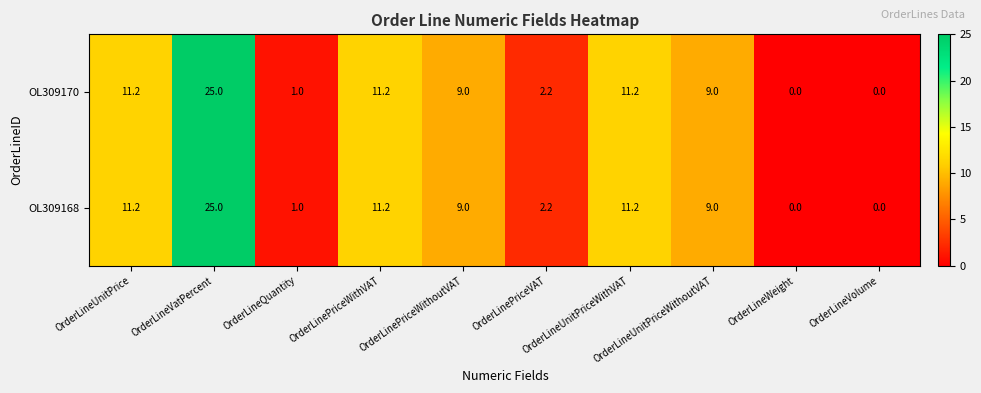

Count the number of categories in the chart.

10